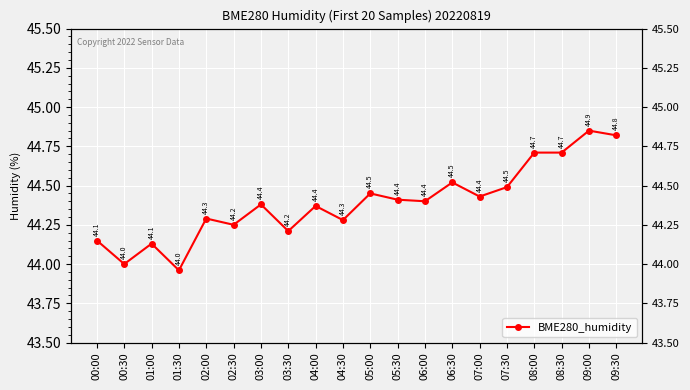

Reading left to right, list all the values displayed in this chart.

00:00=44.1	00:30=44.0	01:00=44.1	01:30=44.0	02:00=44.3	02:30=44.2	03:00=44.4	03:30=44.2	04:00=44.4	04:30=44.3	05:00=44.5	05:30=44.4	06:00=44.4	06:30=44.5	07:00=44.4	07:30=44.5	08:00=44.7	08:30=44.7	09:00=44.9	09:30=44.8